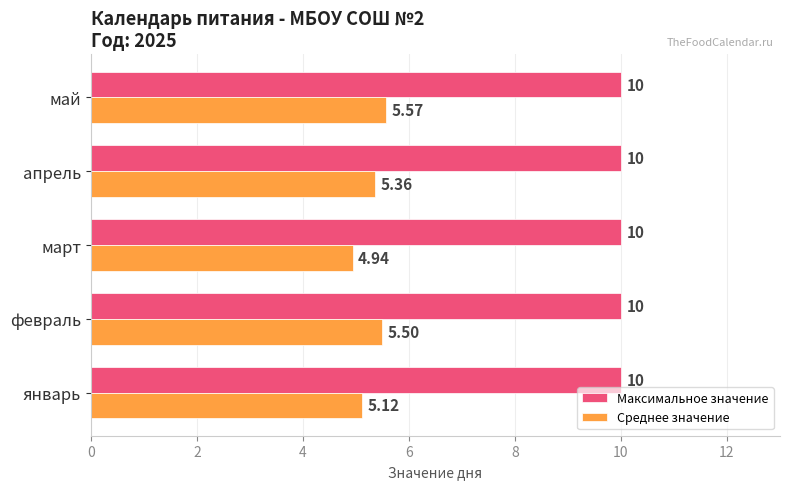

At how many categories does at least one series exceed 4?

5